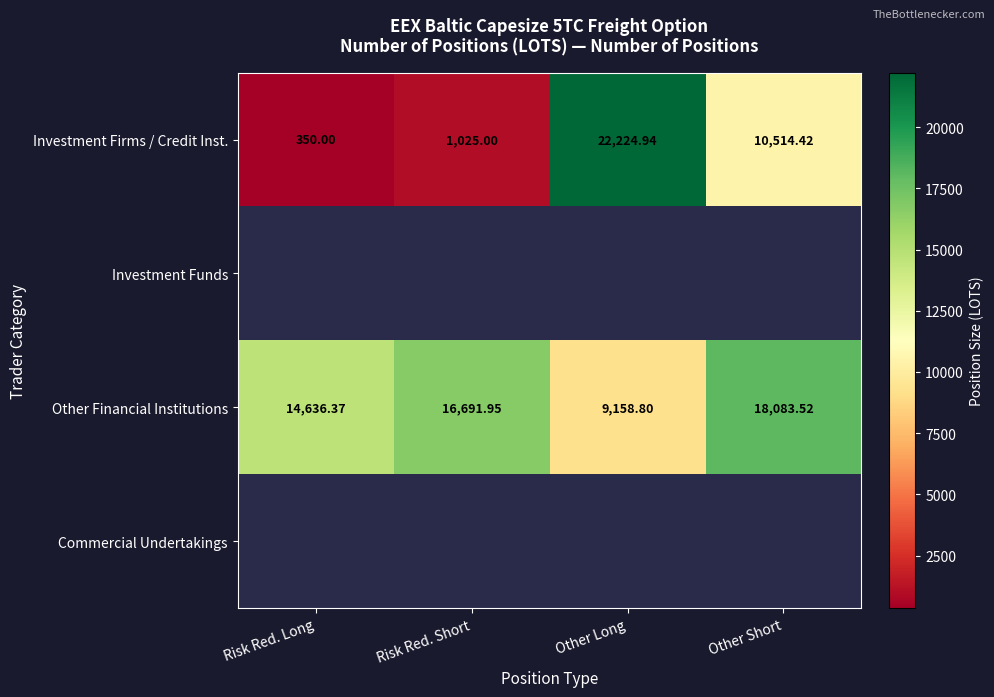

How many categories are shown in the chart?

4